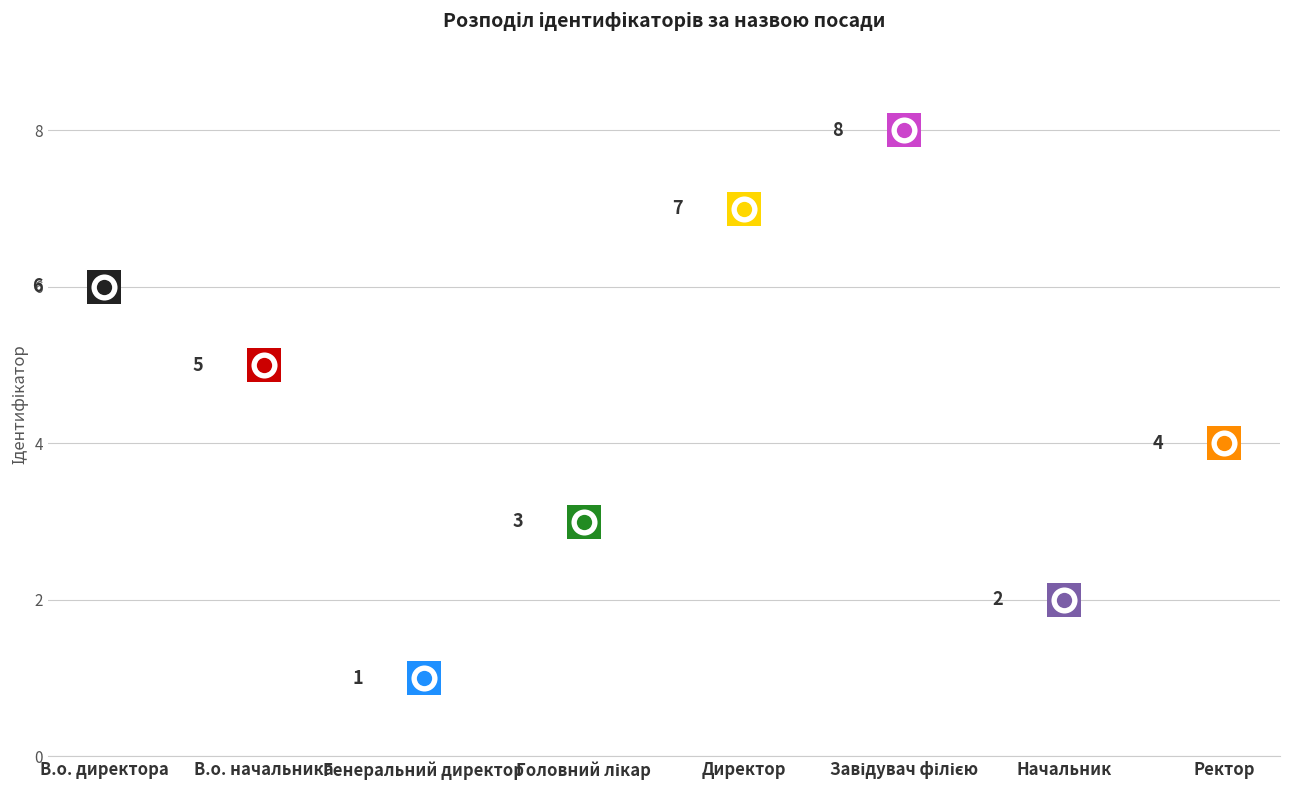

What is the ratio of the value at Головний лікар to the value at В.о. начальника?

0.6